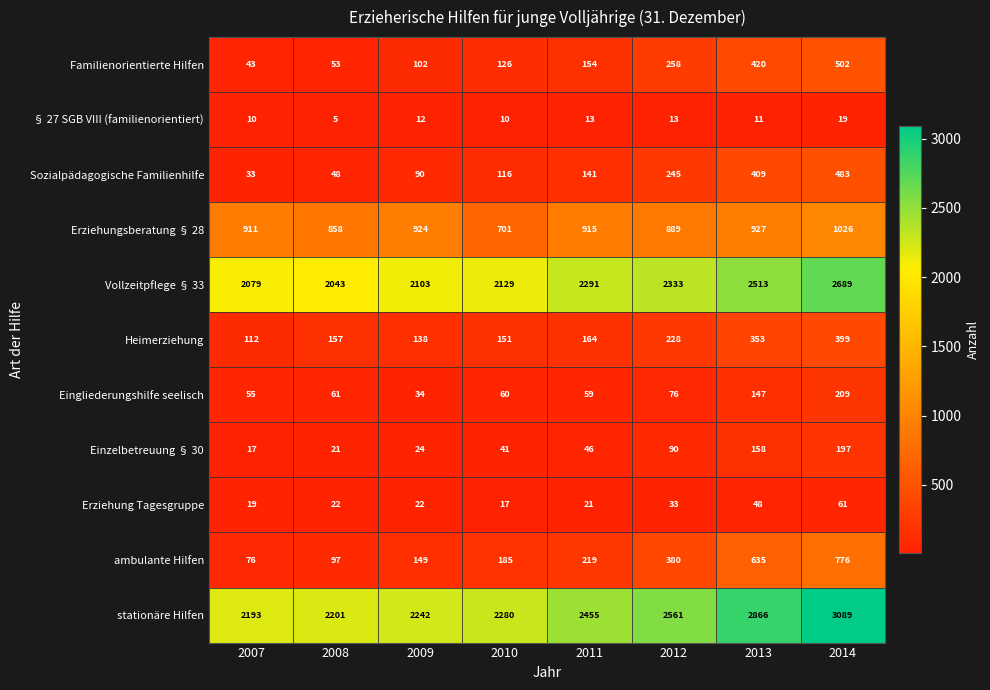

Which label corresponds to the smallest value in the chart?

2008